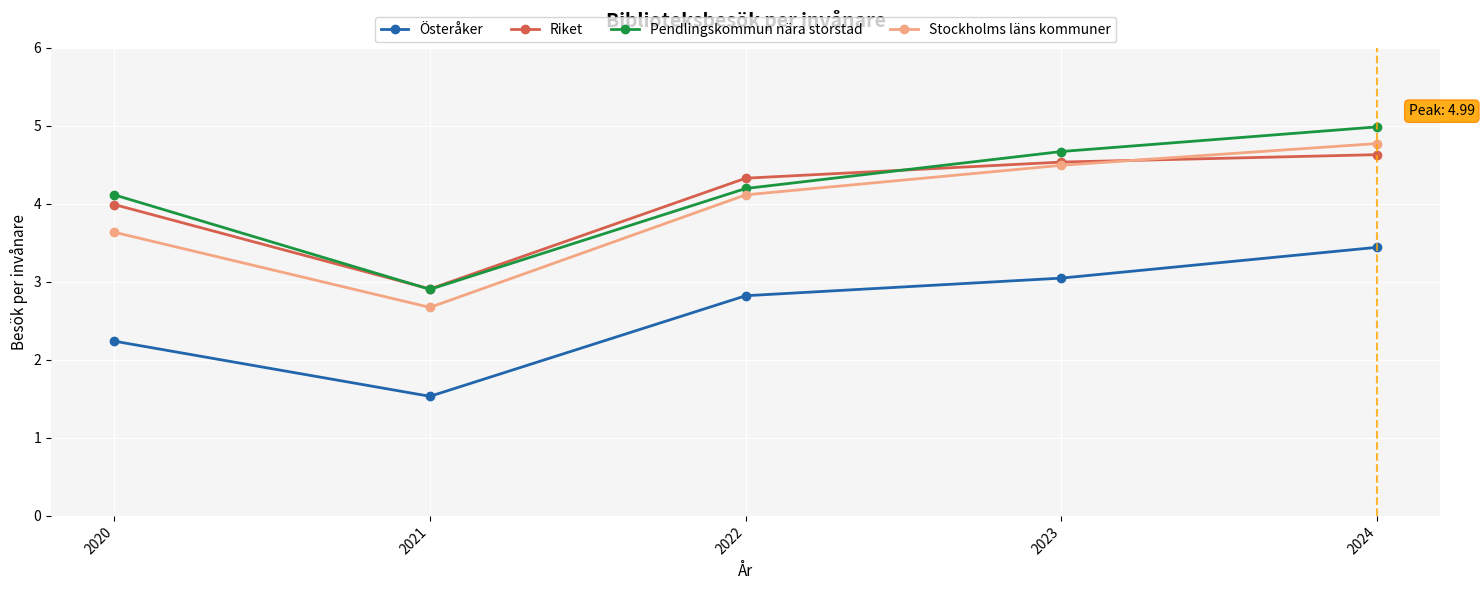

Which series has the largest total across all categories?

Pendlingskommun nära storstad